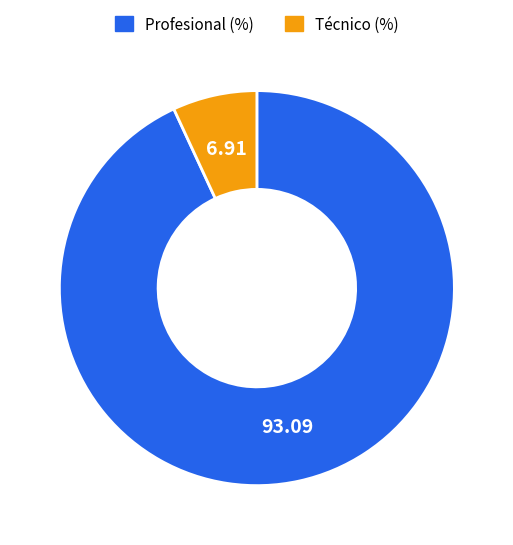

Between Técnico (%) and Profesional (%), which is larger?

Profesional (%)